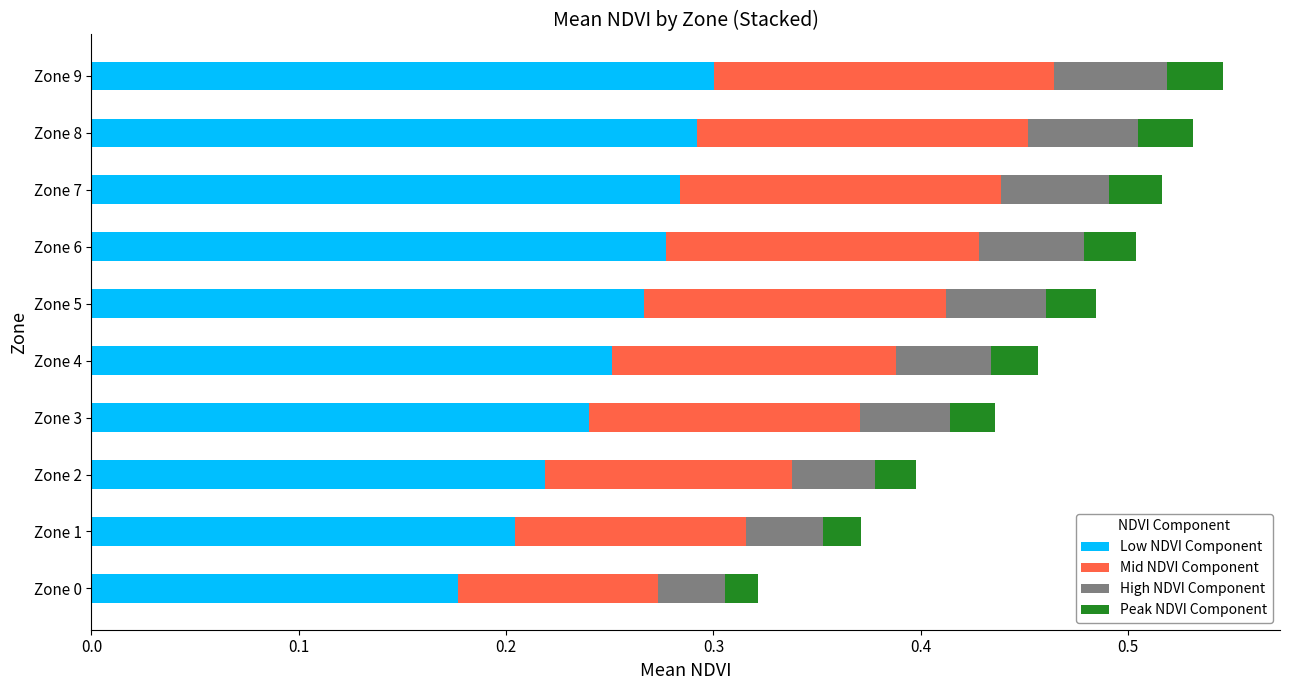

What is the total value across all series at Zone 8?

0.5